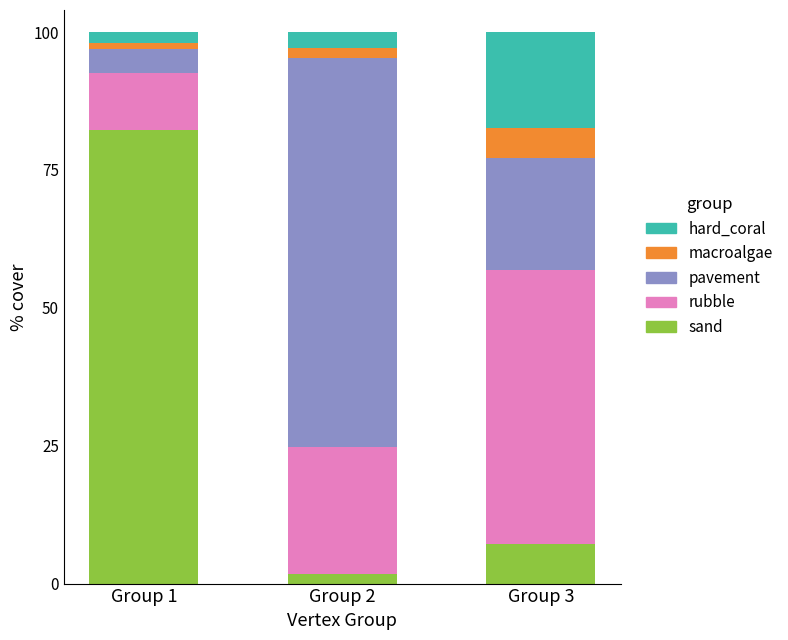

What is the difference between the second highest and minimum values in the sand series?

5.4